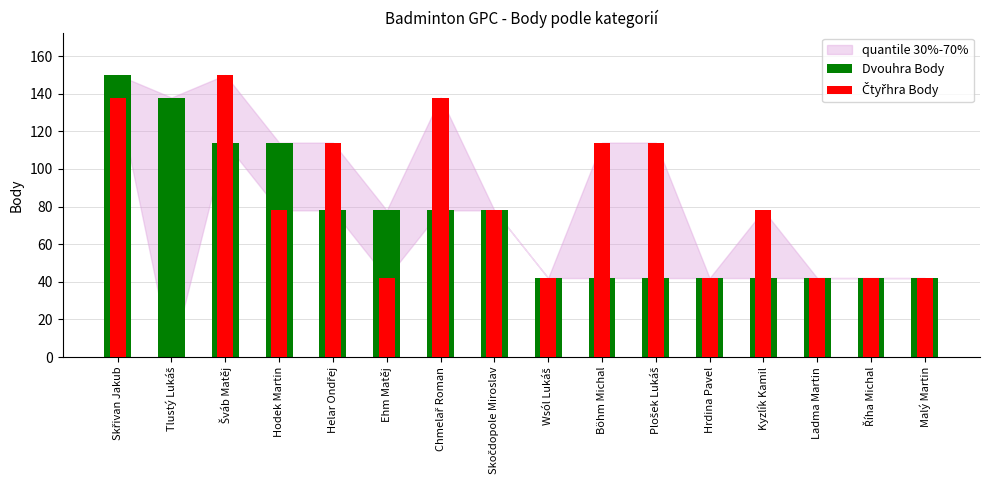

Where is Čtyřhra Body nearest to the value 75?

Hodek Martin